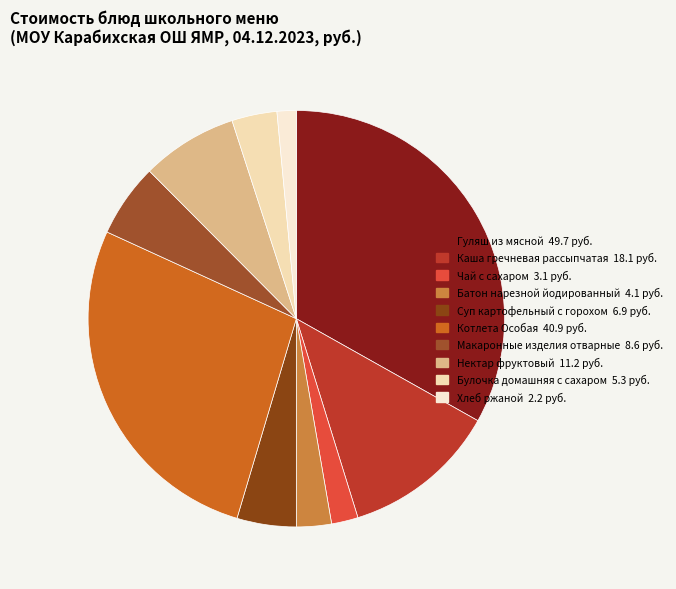

To the nearest percent, what is the combined percentage of Хлеб ржаной and Макаронные изделия отварные?

7%